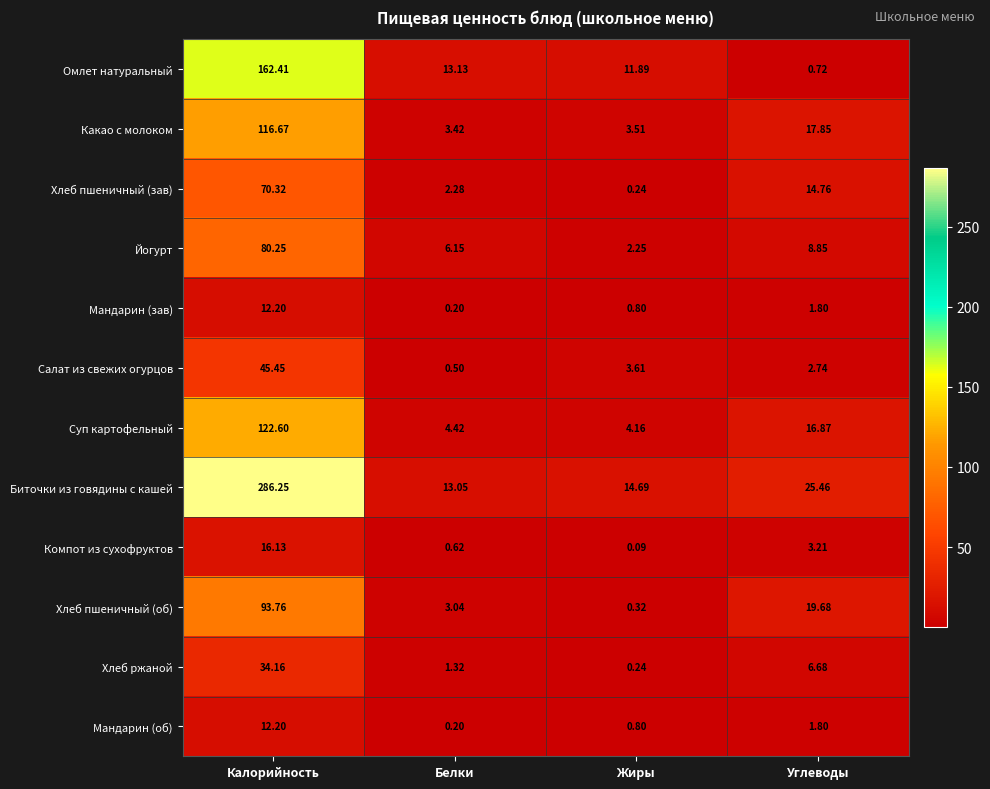

At which label does Омлет натуральный first exceed 13?

Калорийность